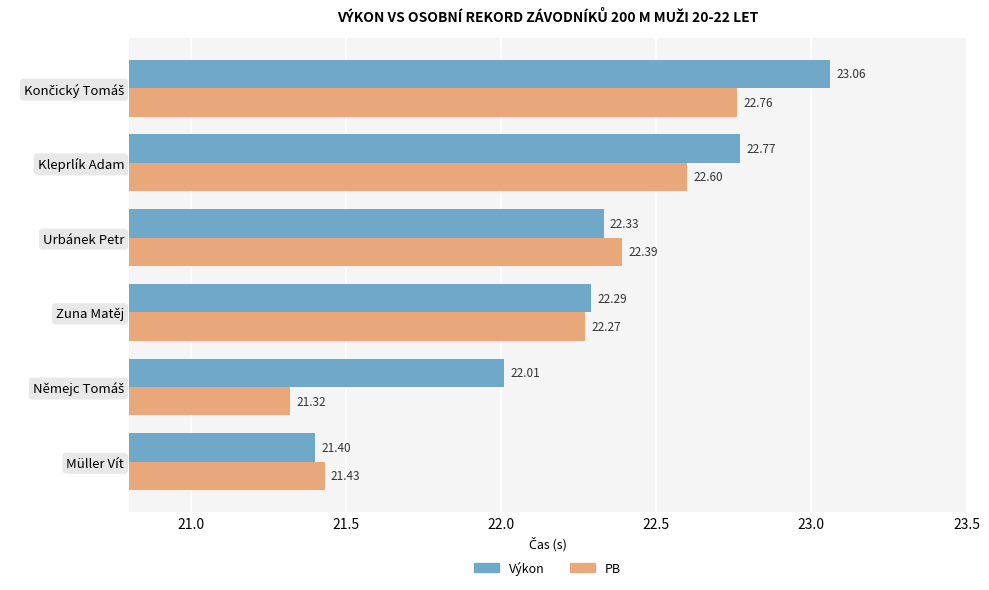

Which series has the widest spread of values?

Výkon